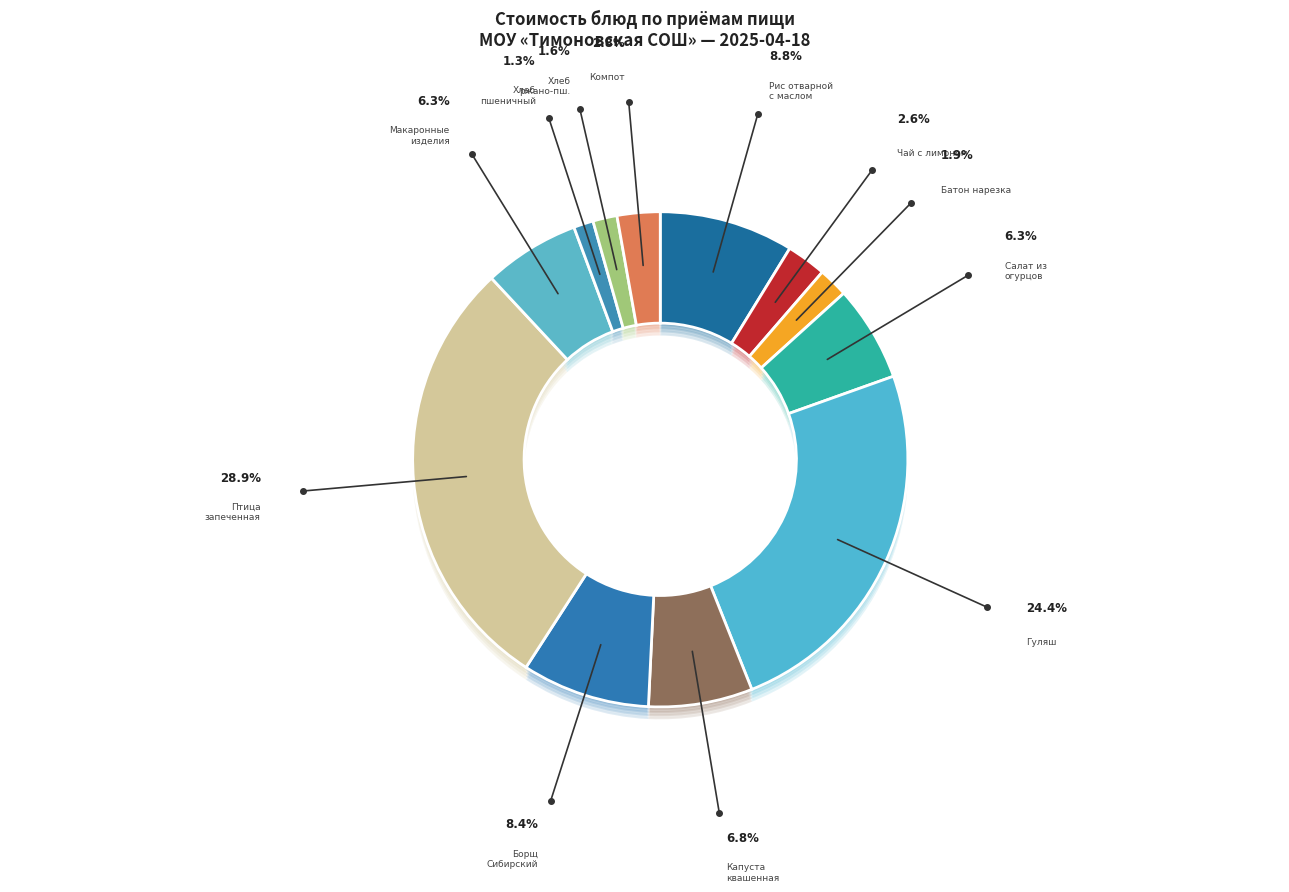

How many segments does this pie chart have?

12